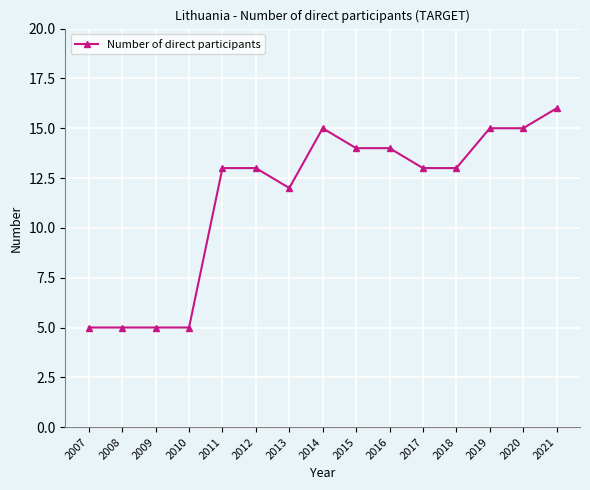

What is the value of the 2nd point from the left?

5